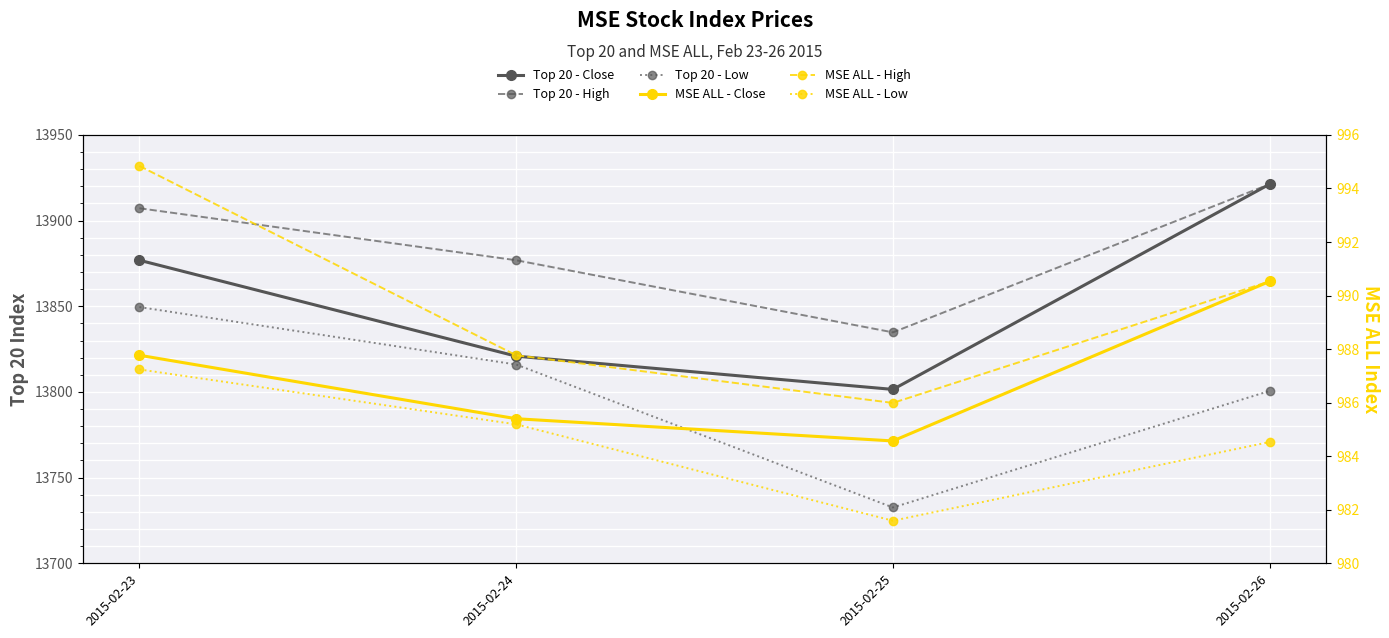

How many categories are shown in the chart?

4